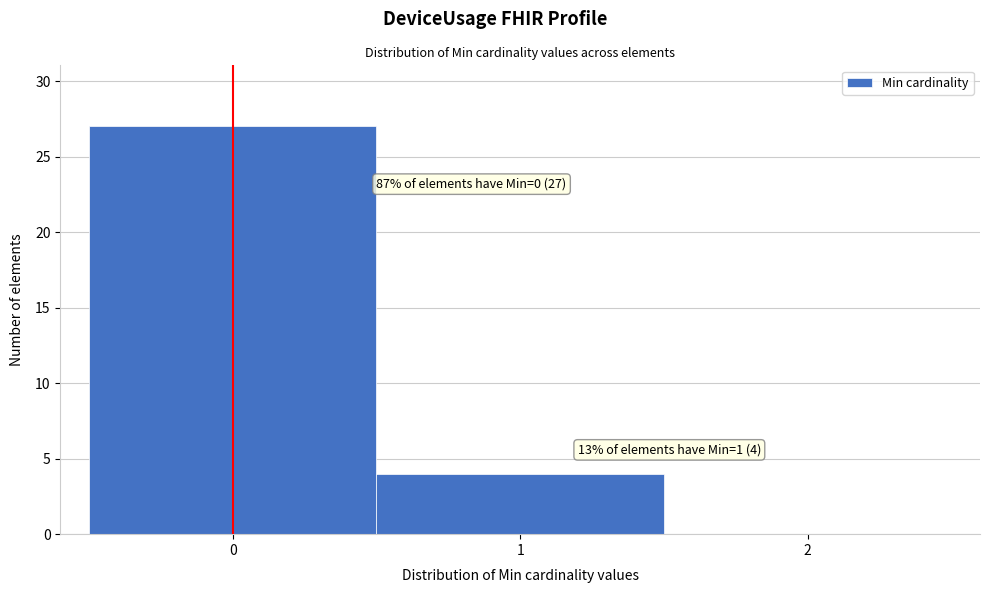

Over which range of the x-axis is the bar tallest?

-0.5 to 0.5